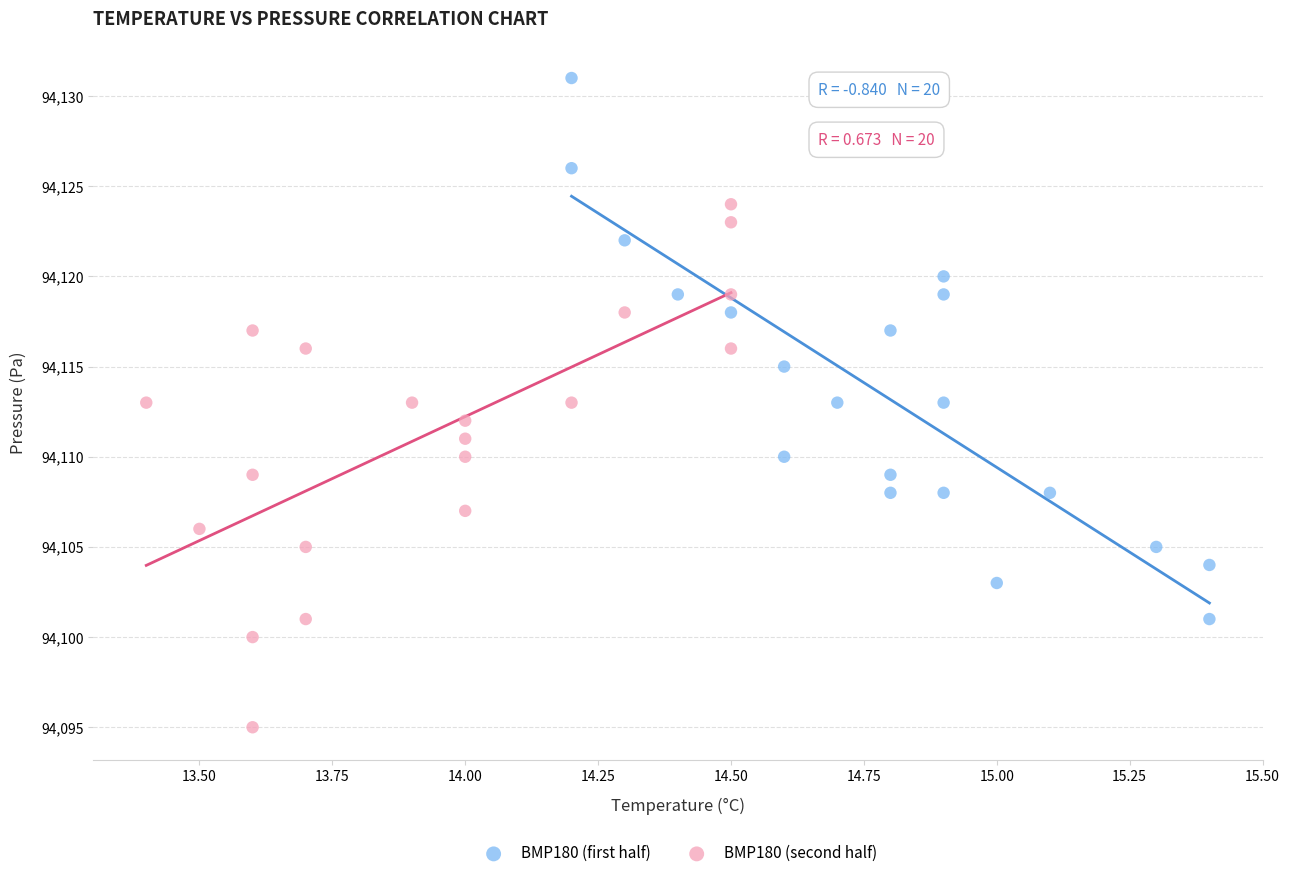

Which series contains the lowest Y value?

BMP180 (second half)